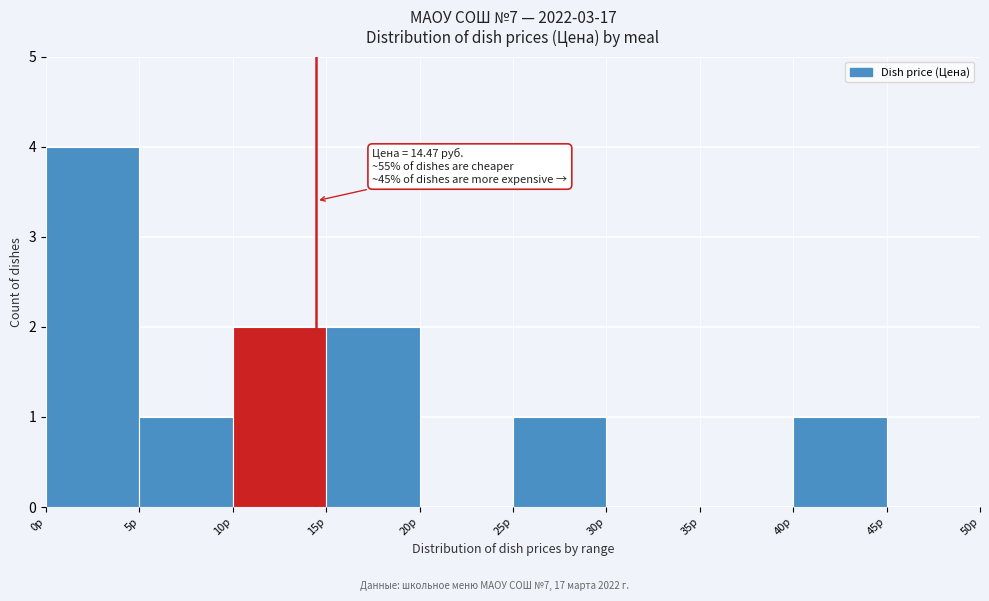

Over which range of the x-axis is the bar tallest?

0 to 5